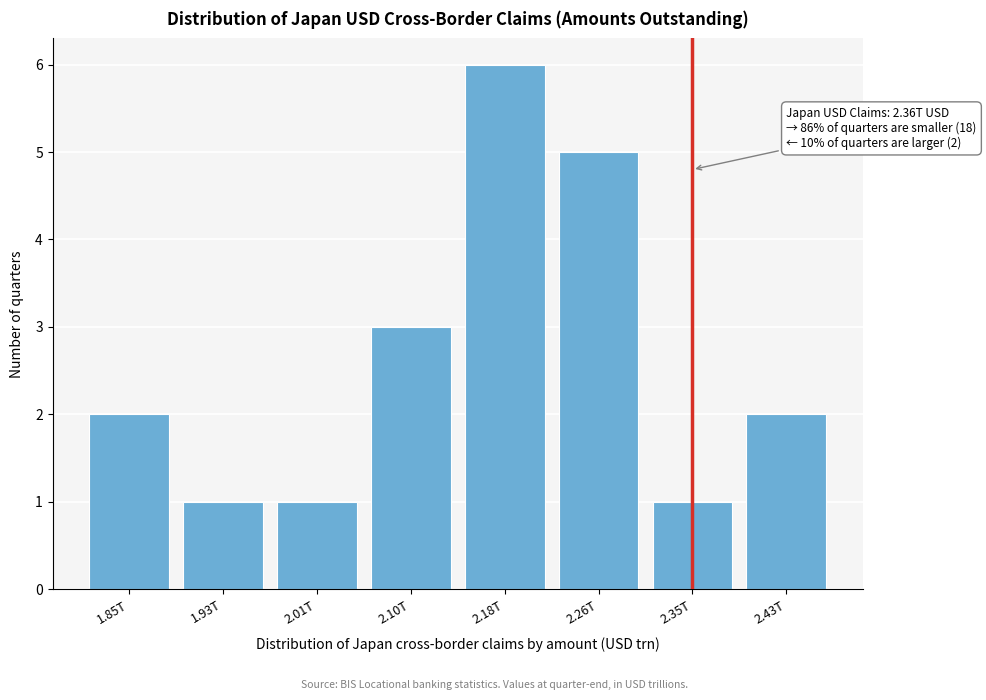

Reading left to right, what are all the values shown in this chart?

1.85T=2	1.93T=1	2.01T=1	2.10T=3	2.18T=6	2.26T=5	2.35T=1	2.43T=2